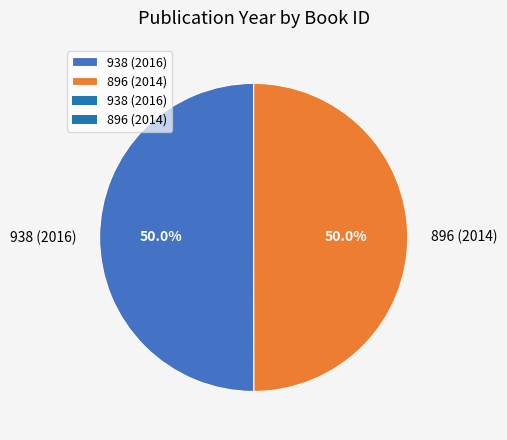

To the nearest percent, what is the average slice percentage?

50%